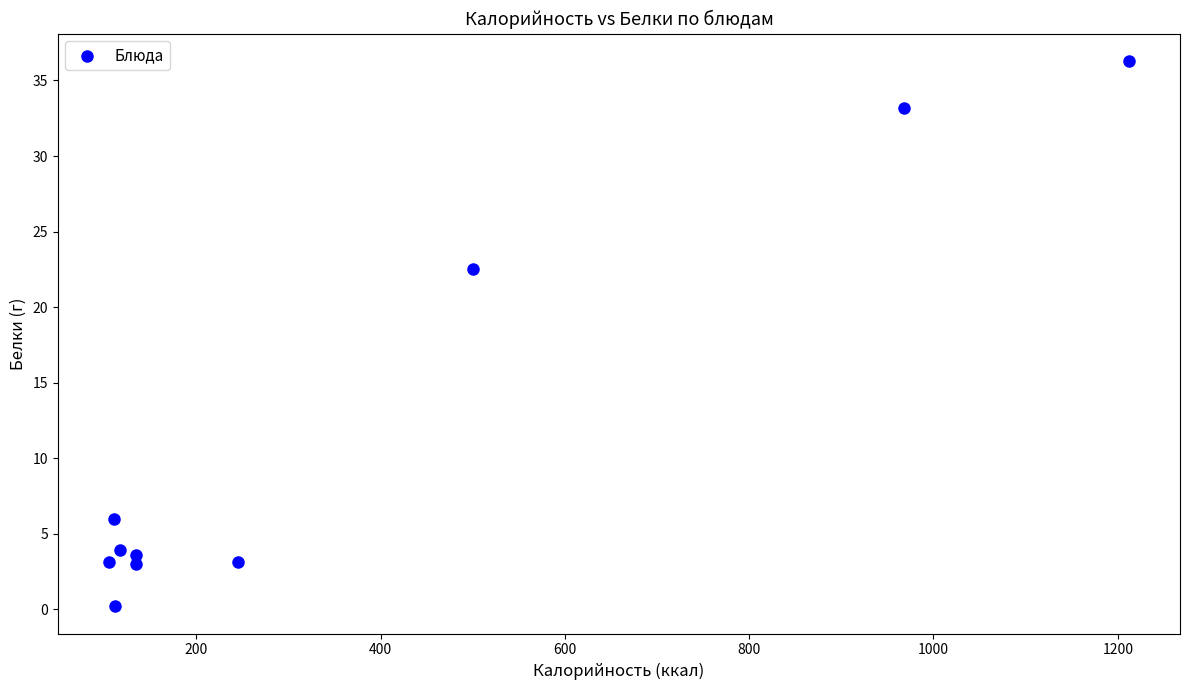

What Y value in the scatter plot is closest to 18?

22.5